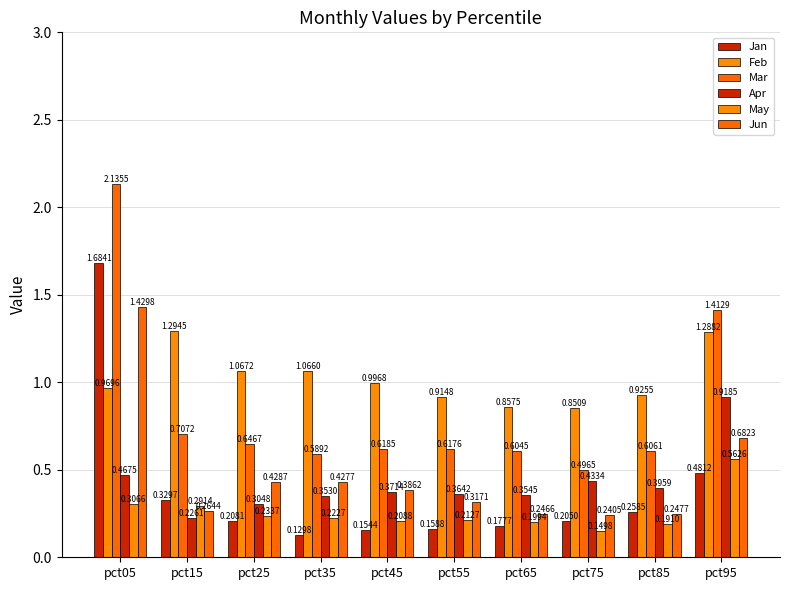

What is the difference between the maximum and minimum values in the Mar series?

1.6